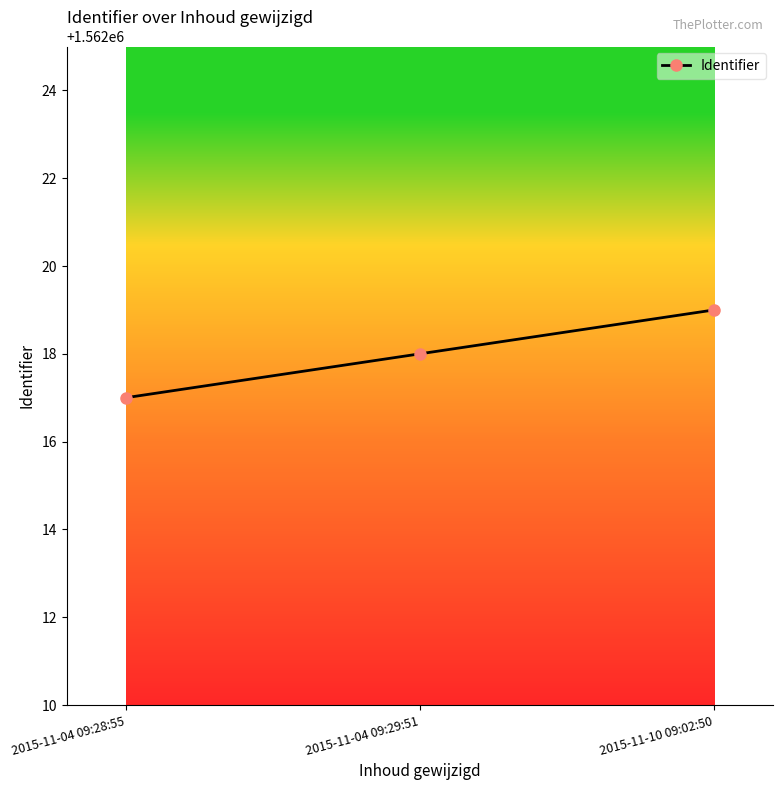

Reading right to left, what are all the values shown in this chart?

2015-11-10 09:02:50=1562019	2015-11-04 09:29:51=1562018	2015-11-04 09:28:55=1562017